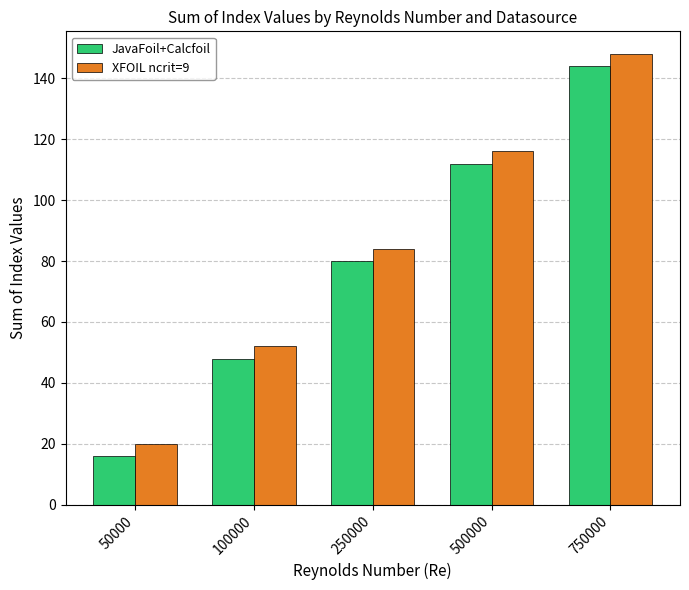

Are the bars horizontal?

No